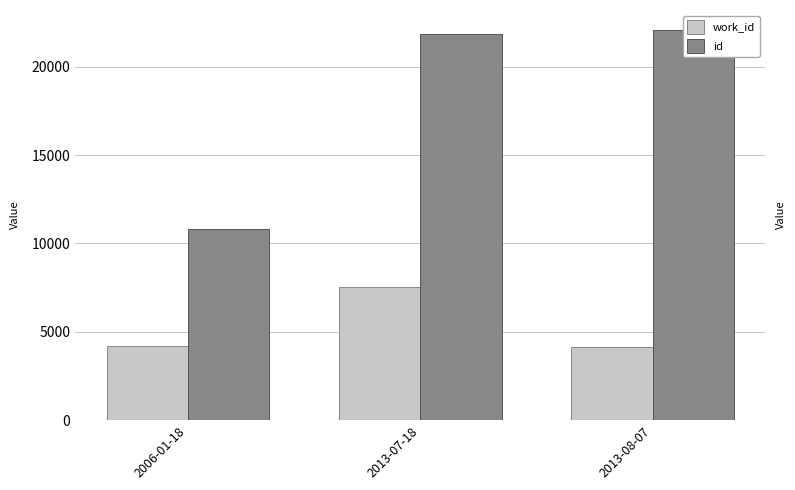

What is the difference between the work_id values at 2006-01-18 and 2013-07-18?

3379